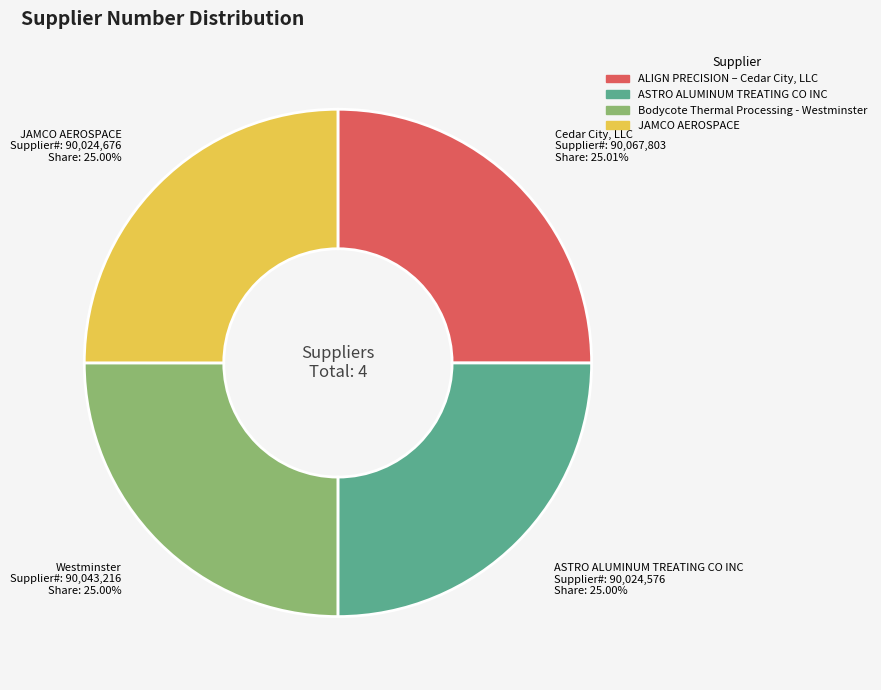

Is the sum of Bodycote Thermal Processing - Westminster and ASTRO ALUMINUM TREATING CO INC greater than half?

No